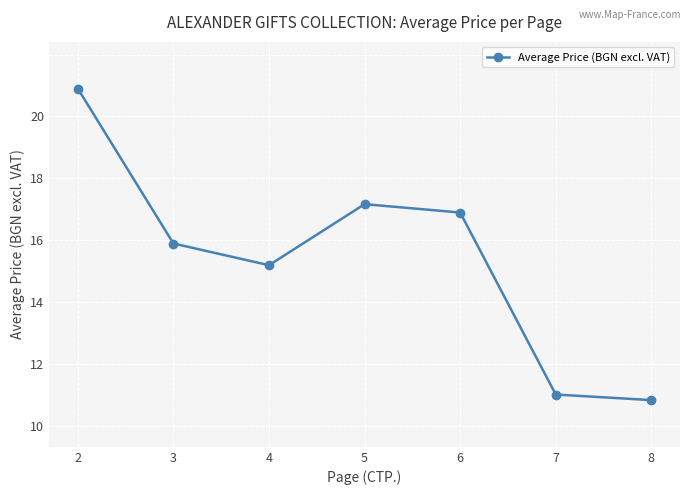

Which category has the highest value across all series?

2